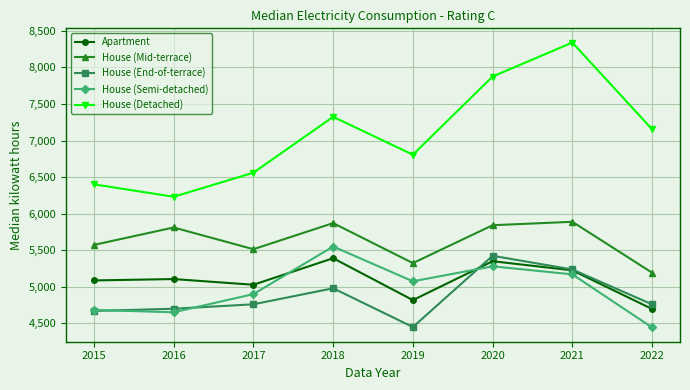

How many interior local valleys does the House (Mid-terrace) series have?

2